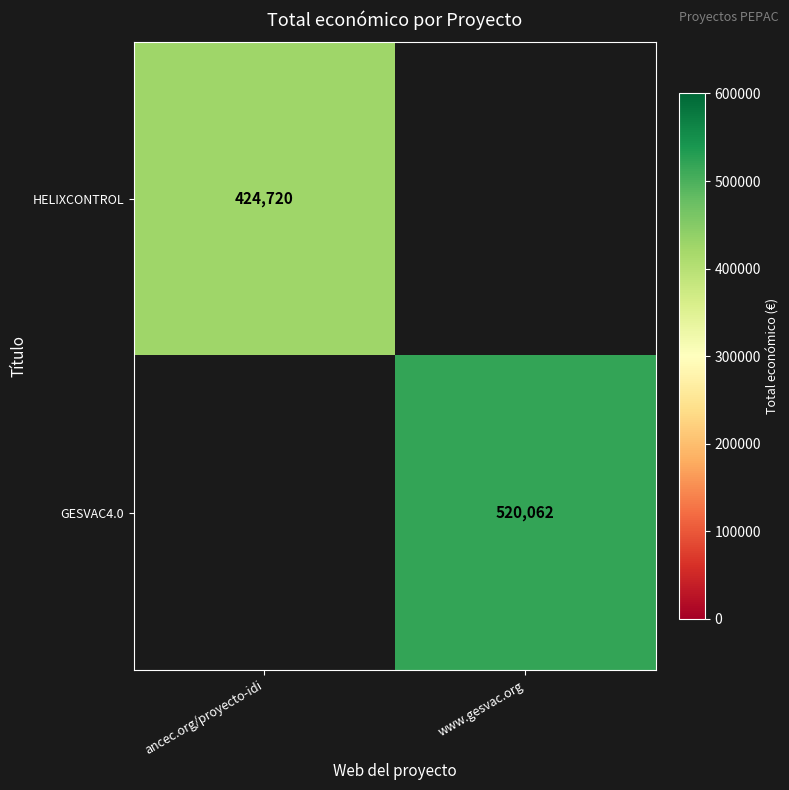

The value of HELIXCONTROL at ancec.org/proyecto-idi is 123407. True or false?

False